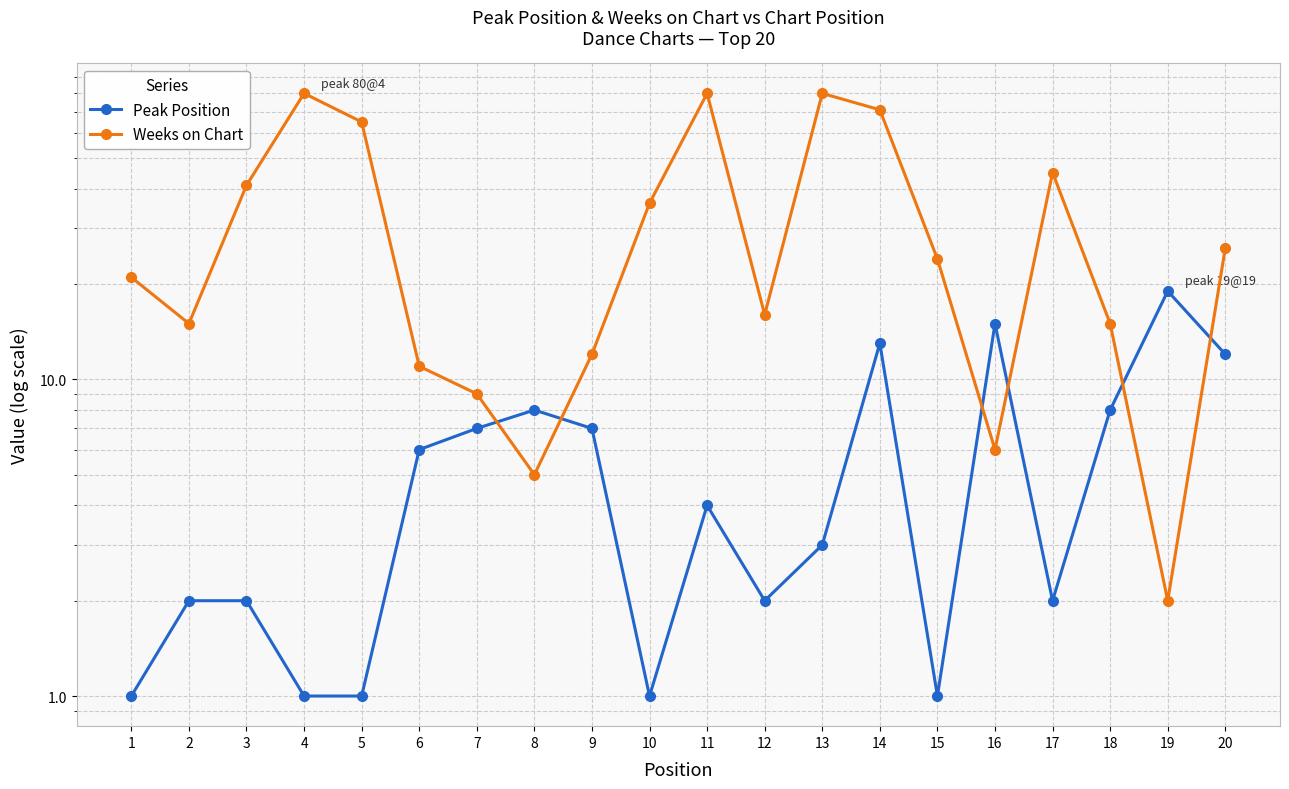

How many intersections are there between Peak Position and Weeks on Chart?

6